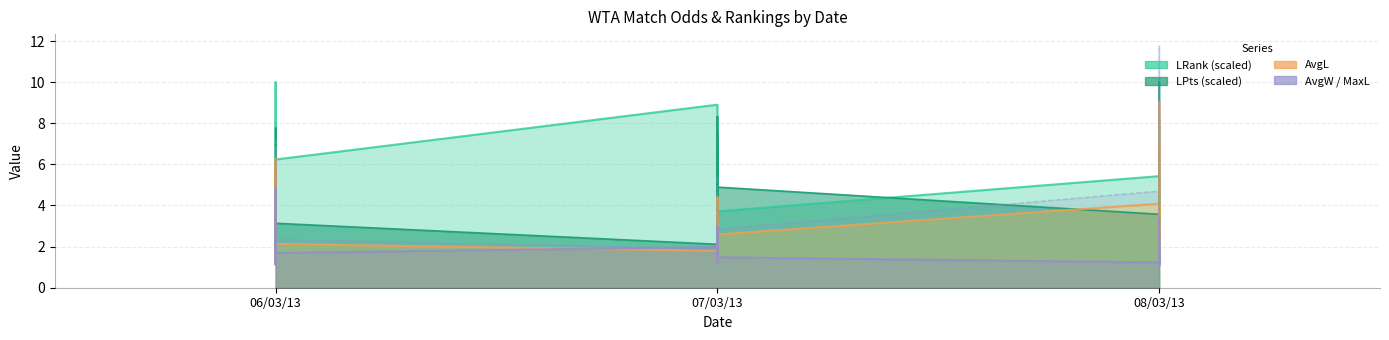

Which category has the highest value in the AvgL series?

08/03/13